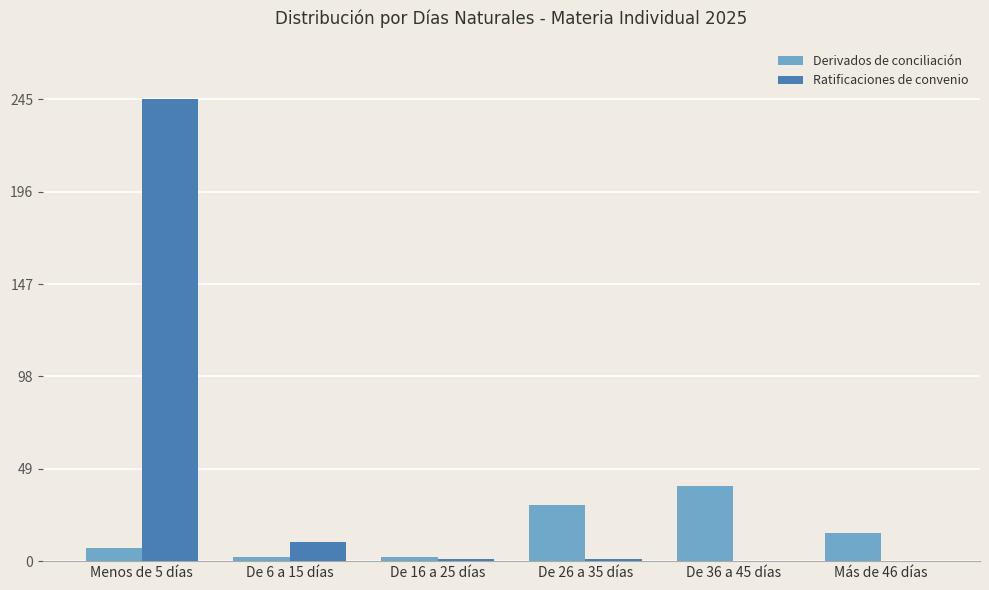

The value of Ratificaciones de convenio at Menos de 5 días is 79. True or false?

False